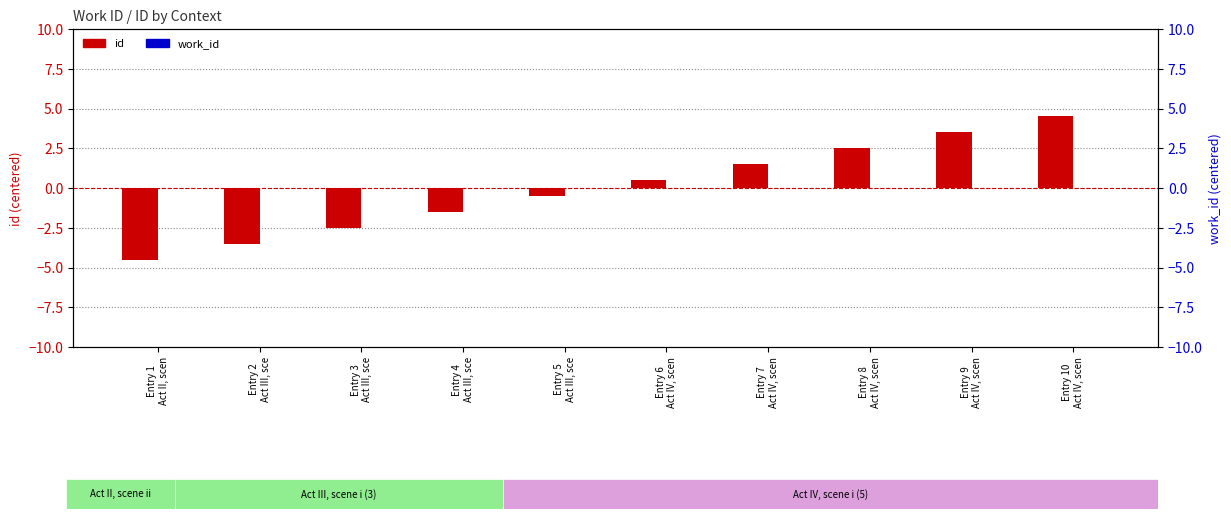

Reading left to right, extract all data points from this chart.

id: Entry 1
Act II, scen=-4.5	Entry 2
Act III, sce=-3.5	Entry 3
Act III, sce=-2.5	Entry 4
Act III, sce=-1.5	Entry 5
Act III, sce=-0.5	Entry 6
Act IV, scen=0.5	Entry 7
Act IV, scen=1.5	Entry 8
Act IV, scen=2.5	Entry 9
Act IV, scen=3.5	Entry 10
Act IV, scen=4.5
work_id: Entry 1
Act II, scen=0.0	Entry 2
Act III, sce=0.0	Entry 3
Act III, sce=0.0	Entry 4
Act III, sce=0.0	Entry 5
Act III, sce=0.0	Entry 6
Act IV, scen=0.0	Entry 7
Act IV, scen=0.0	Entry 8
Act IV, scen=0.0	Entry 9
Act IV, scen=0.0	Entry 10
Act IV, scen=0.0